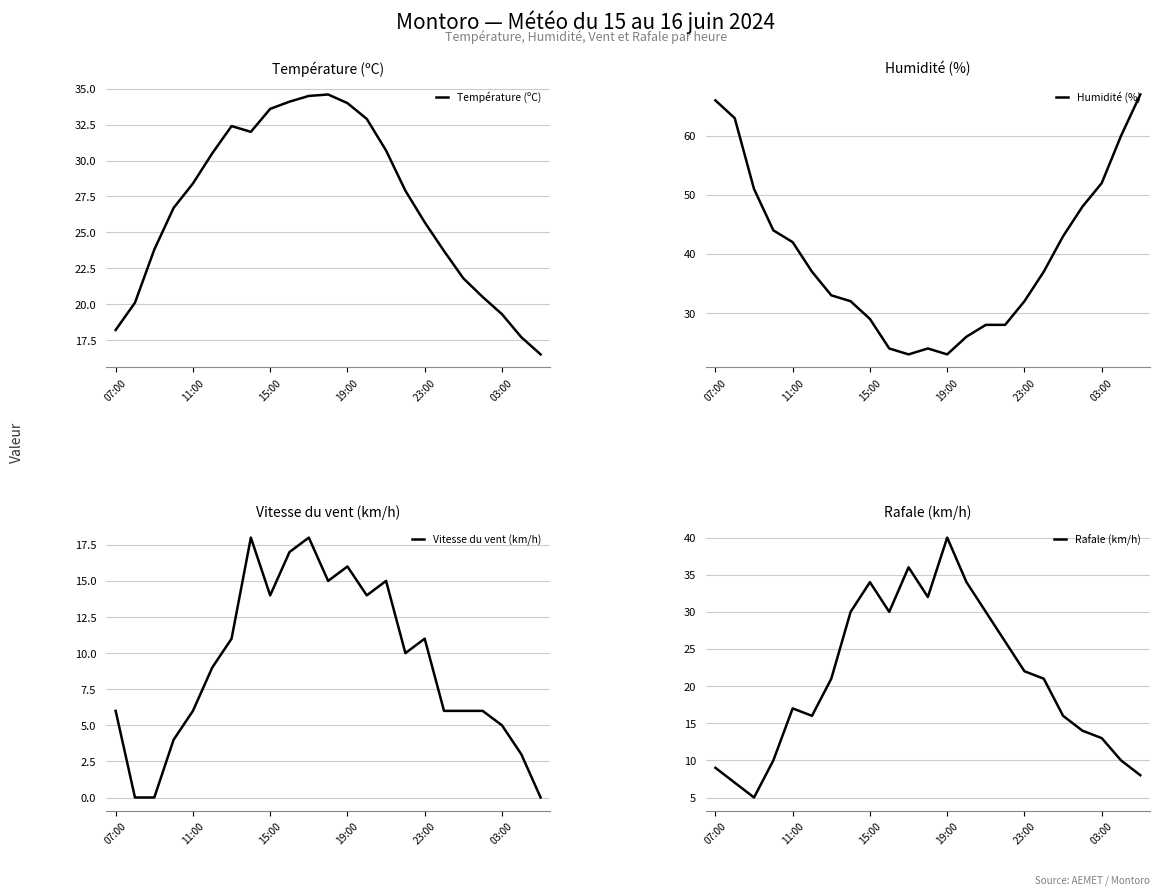

Is this an area chart (filled region under the line)?

No